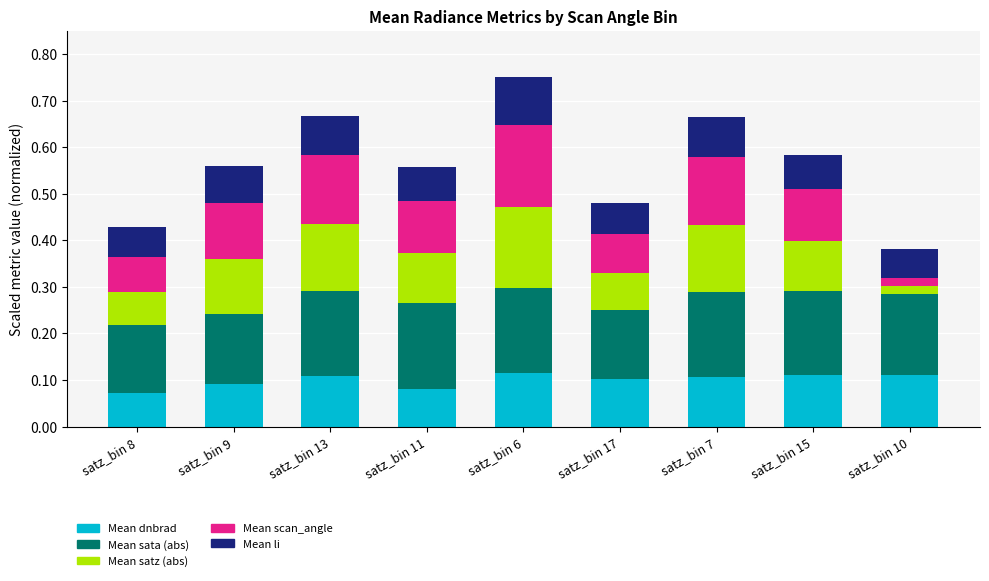

The value of Mean dnbrad at satz_bin 13 is 0.2. True or false?

False